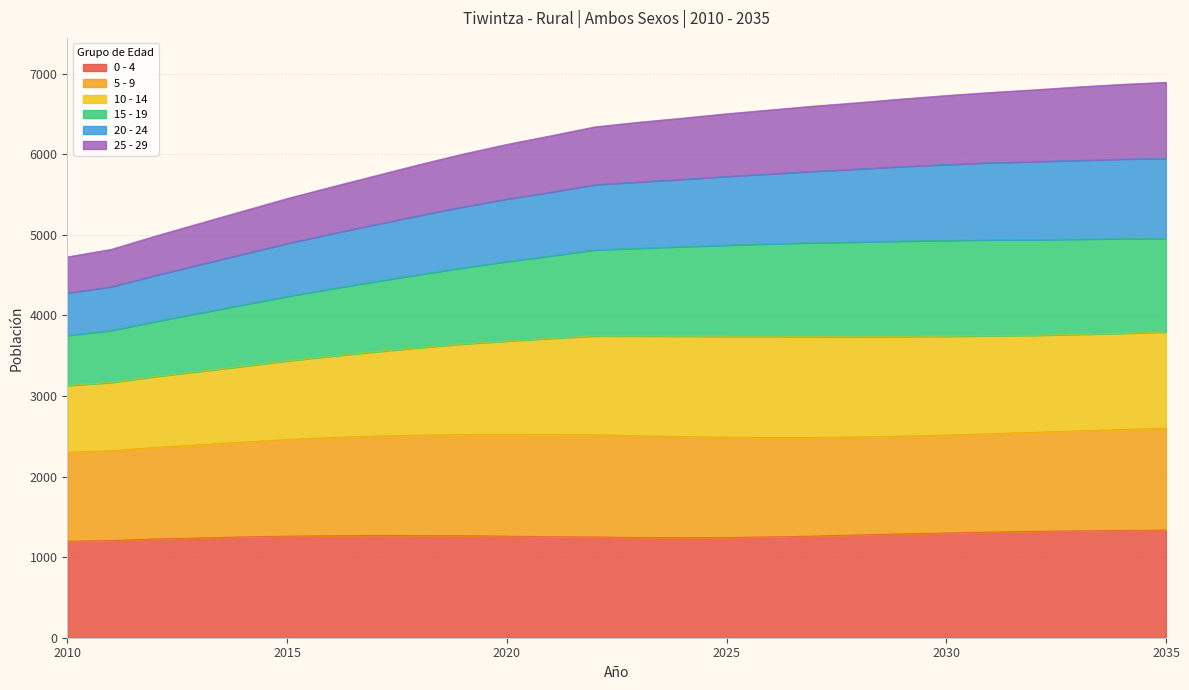

Does the chart have visible grid lines?

Yes